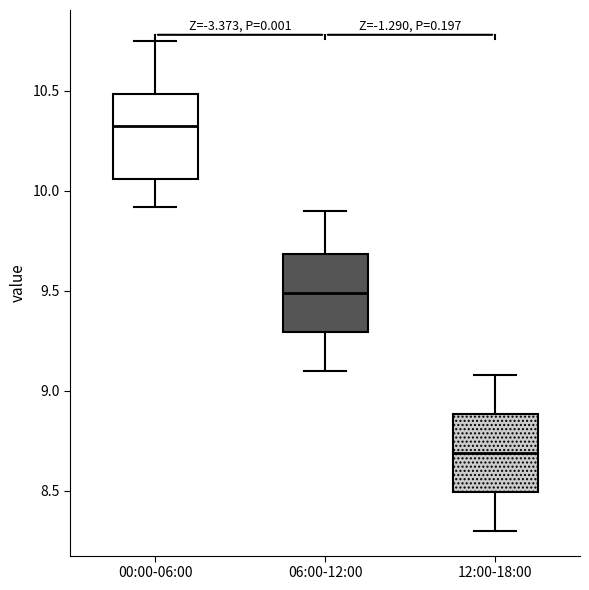

Which box has the highest median line?

00:00-06:00